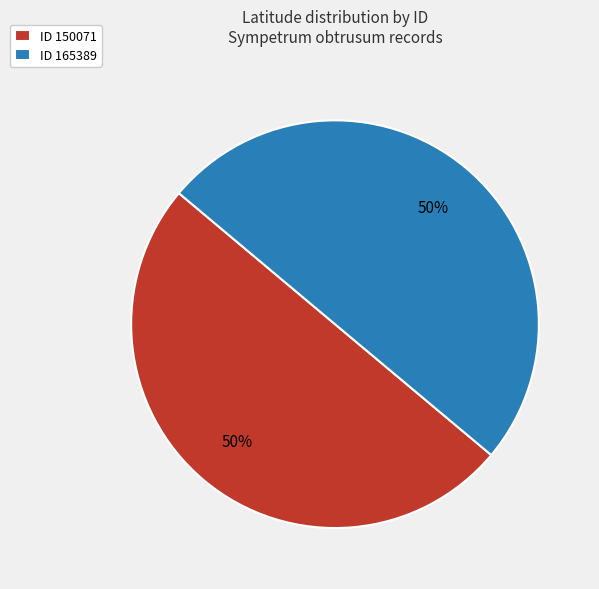

Approximately how many times larger is the value at ID 165389 compared to ID 150071?

1.0